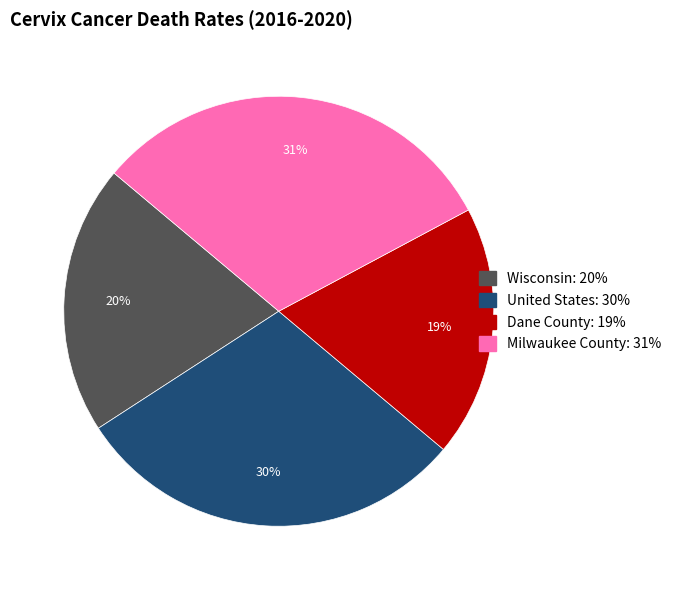

Is Milwaukee County the majority of the pie?

No